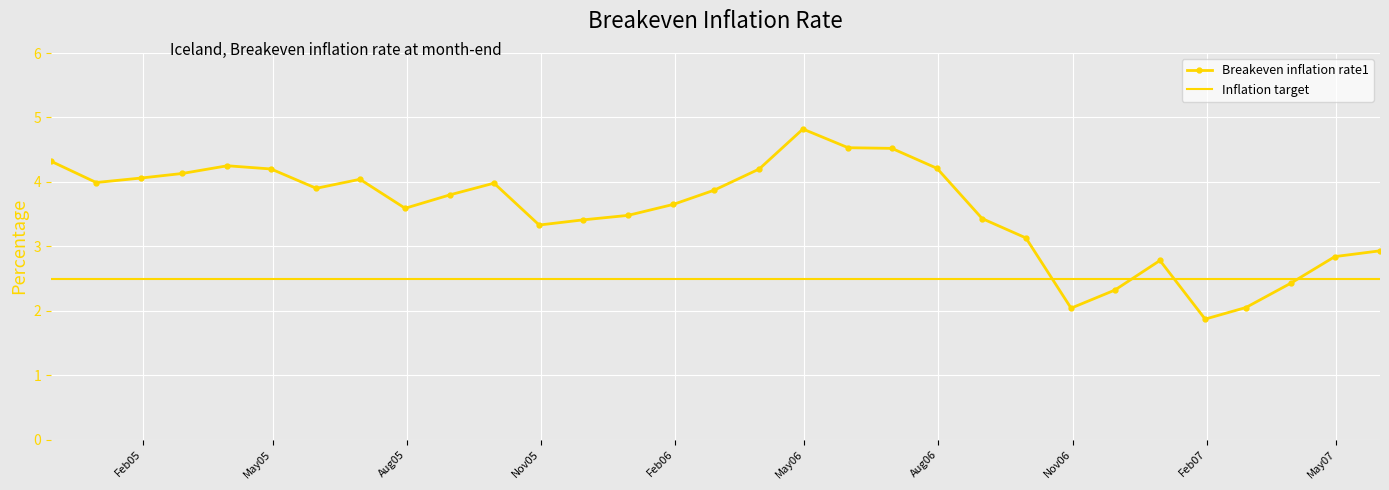

List the series in order of their overall mean, highest first.

Breakeven inflation rate1, Inflation target